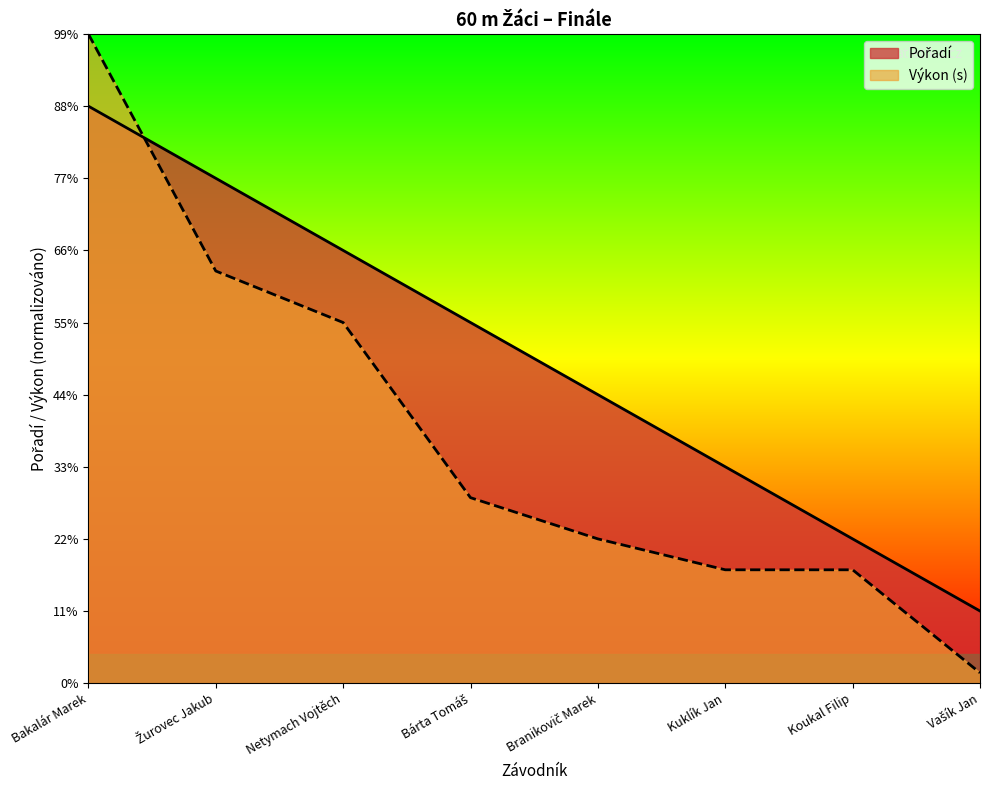

The value of Pořadí at Branikovič Marek is 4.0. True or false?

True